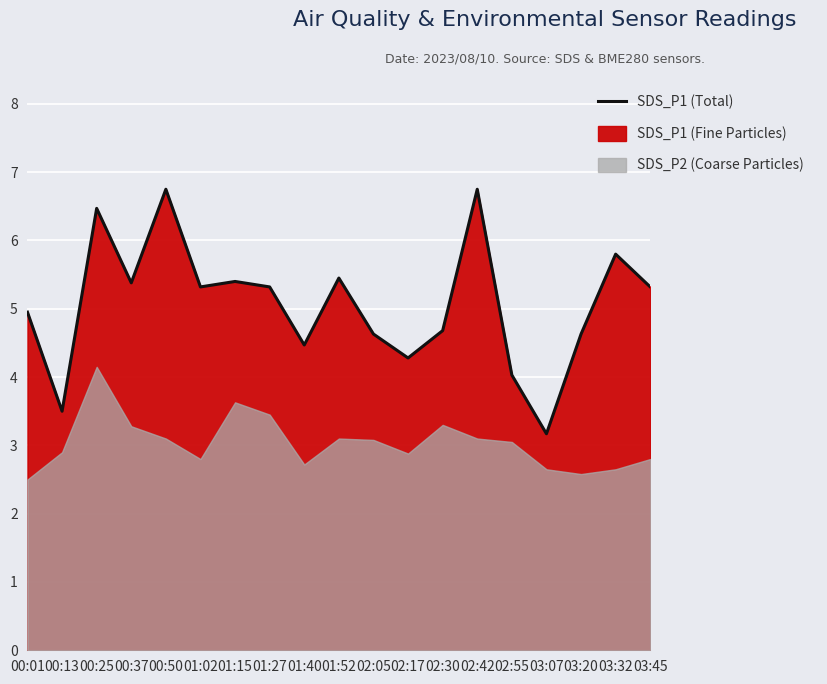

What position from the left is 03:20?

17